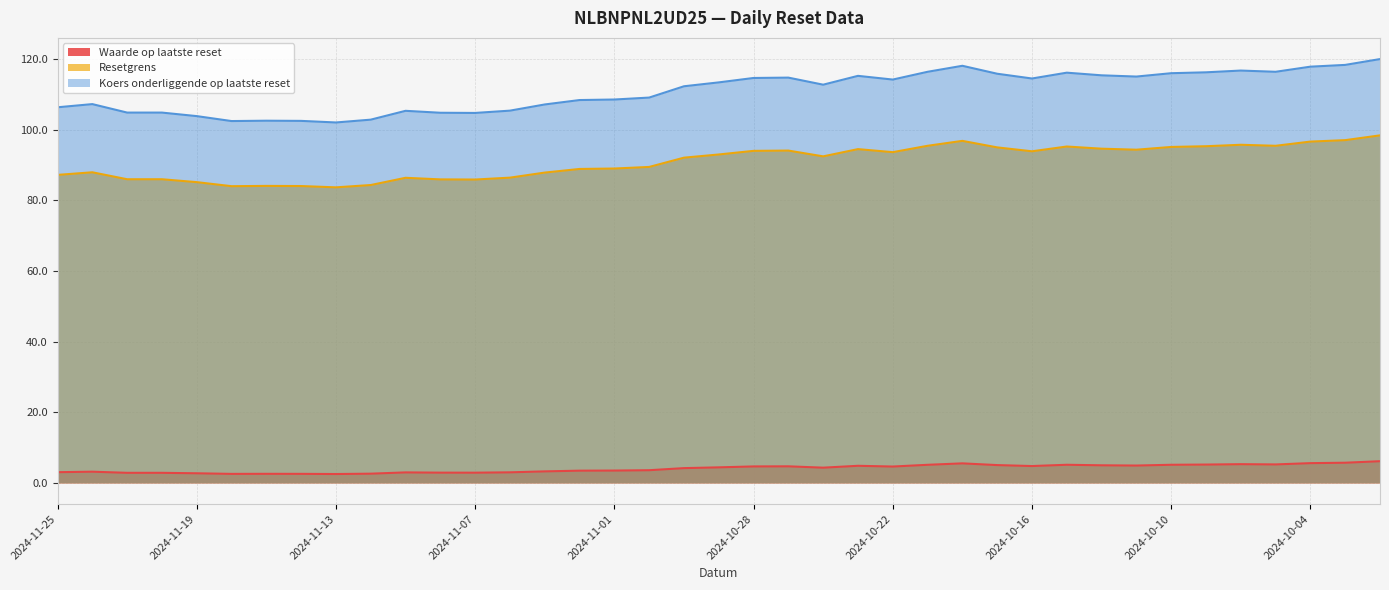

Between 2024-10-15 and 2024-10-02, which series saw the biggest shift?

Koers onderliggende op laatste reset